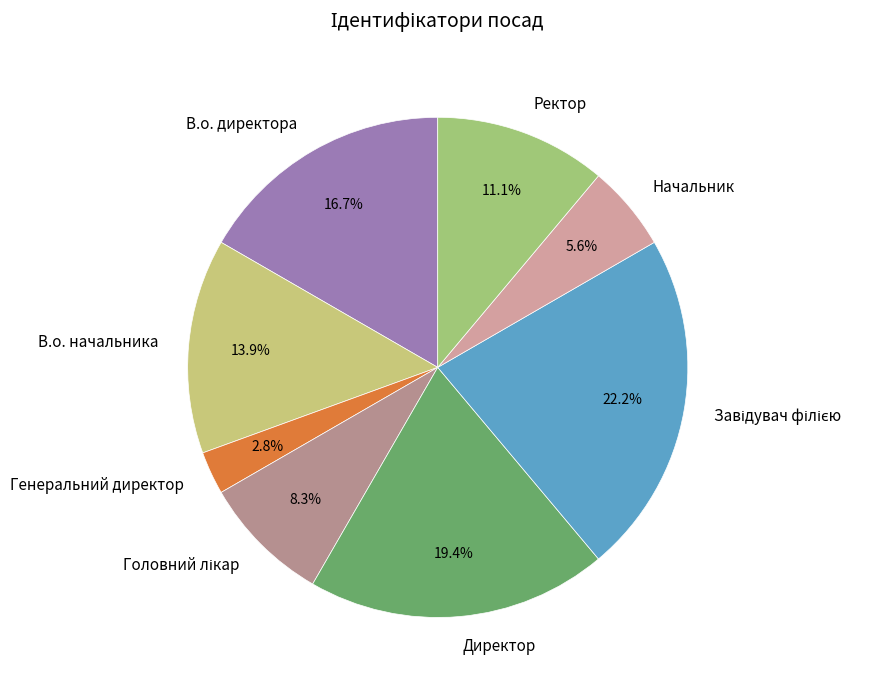

True or false: Директор accounts for 19% of the total.

True